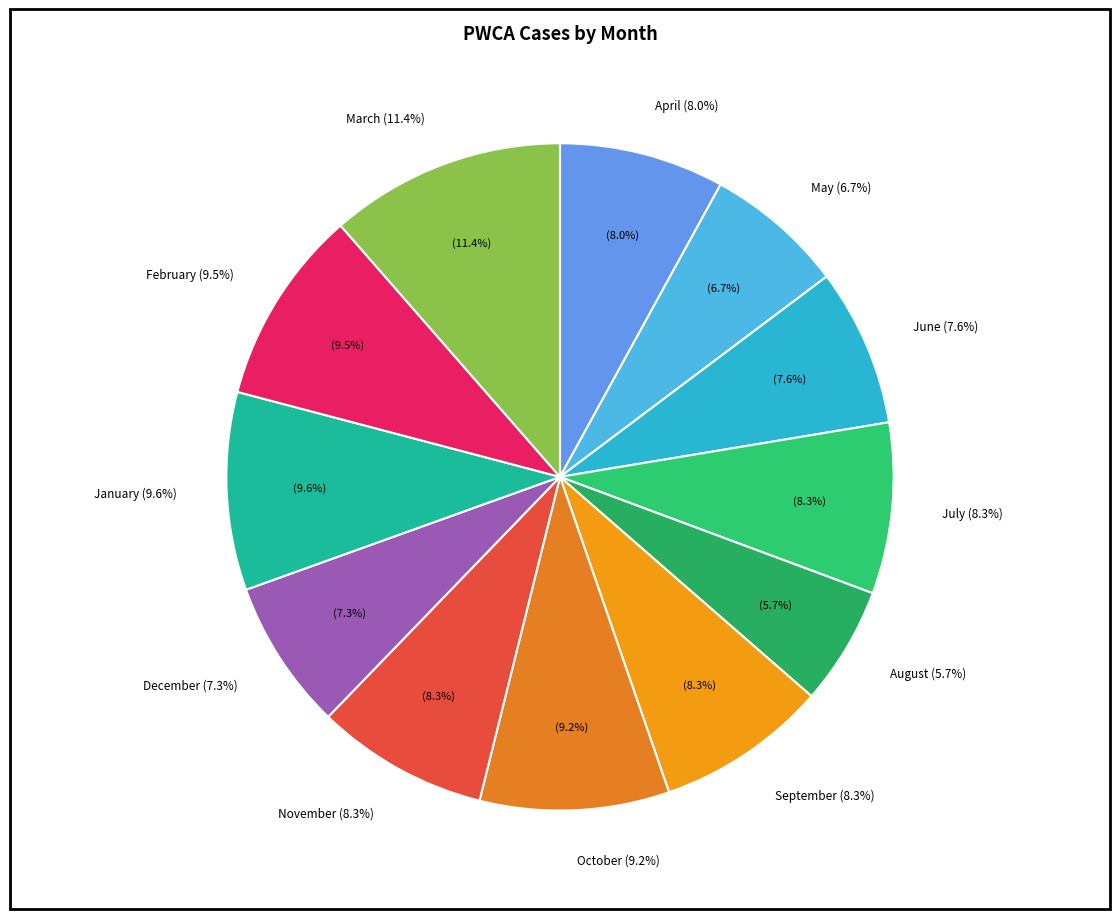

To the nearest percent, what percentage of the pie is January?

10%